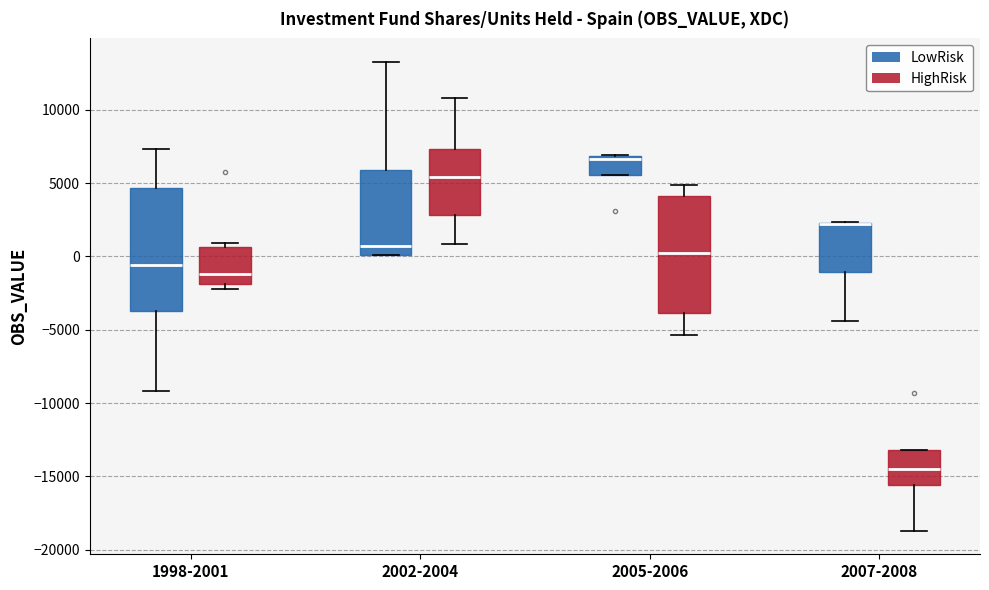

Reading left to right, read every box against the y-axis: the position of its median line, the range the box covers, and the ends of its whiskers. The values are not printed on the chart, so give them approximately, as read against the axis.

1998-2001 (LowRisk): median -500, box -3500 to 4500, whiskers -9000 to 7500
1998-2001 (HighRisk): median -1000, box -2000 to 500, whiskers -2000 (just below the box's lower edge) to 1000
2002-2004 (LowRisk): median 500, box 0 to 6000, whiskers 0 to 13500
2002-2004 (HighRisk): median 5500, box 3000 to 7500, whiskers 1000 to 11000
2005-2006 (LowRisk): median 6500, box 5500 to 7000, whiskers 5500 to 7000
2005-2006 (HighRisk): median 0, box -4000 to 4000, whiskers -5500 to 5000
2007-2008 (LowRisk): median 2000 (drawn on the box's upper edge), box -1000 to 2500, whiskers -4500 to 2500
2007-2008 (HighRisk): median -14500, box -15500 to -13000, whiskers -18500 to -13000